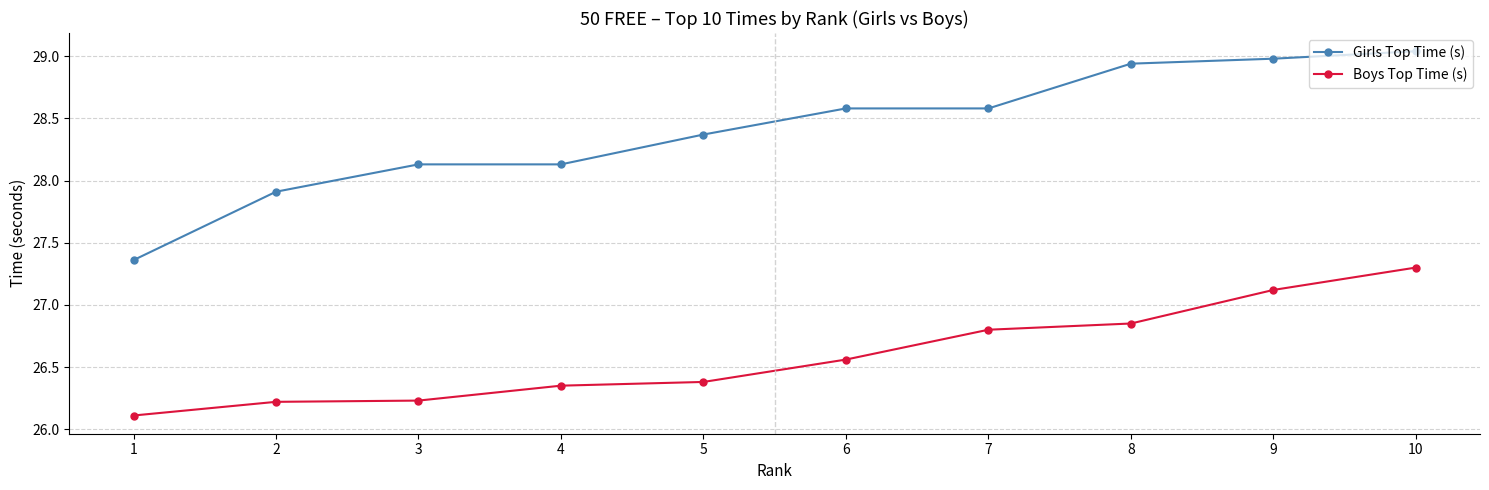

Is it true that Girls Top Time (s) equals 40.2 at 4?

False